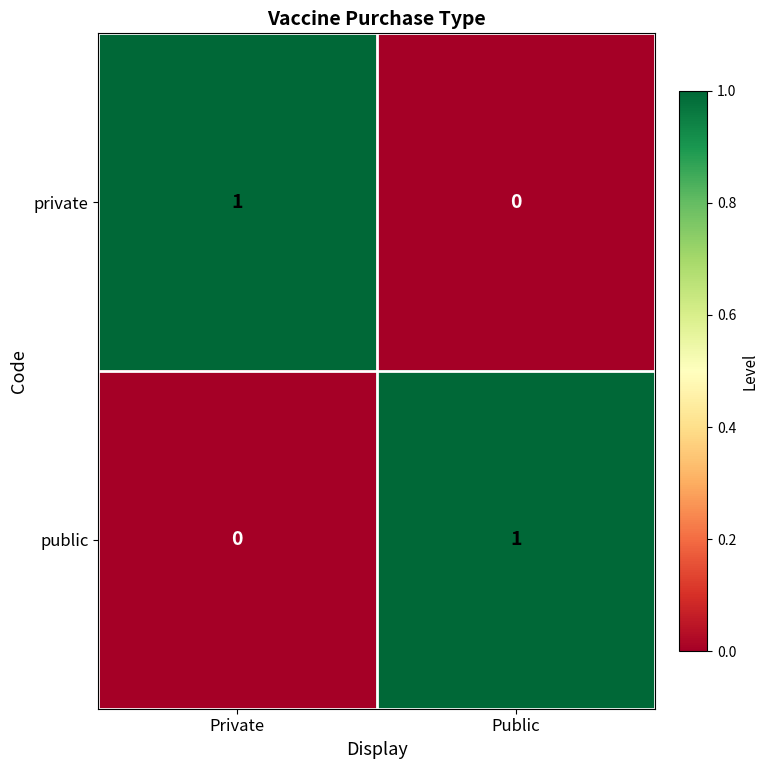

Is it true that private equals 0 at Private?

False